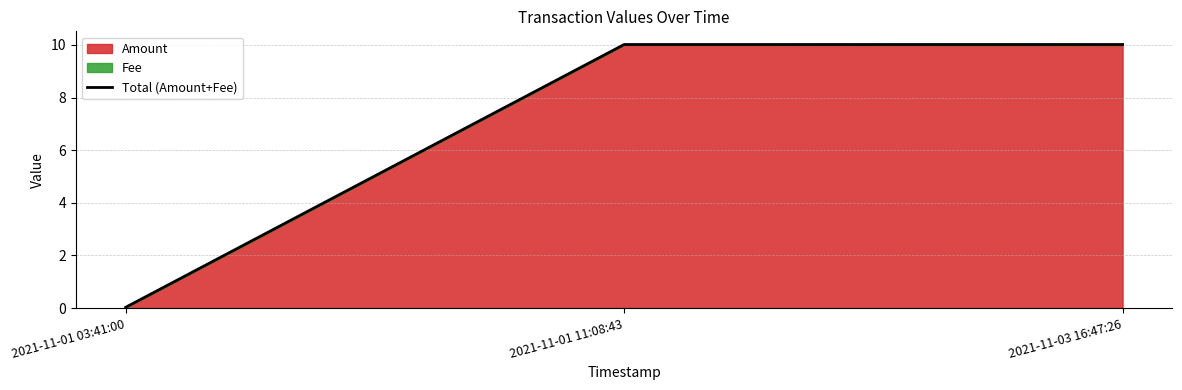

List the labels in order of value, smallest first.

2021-11-01 03:41:00, 2021-11-01 11:08:43, 2021-11-03 16:47:26